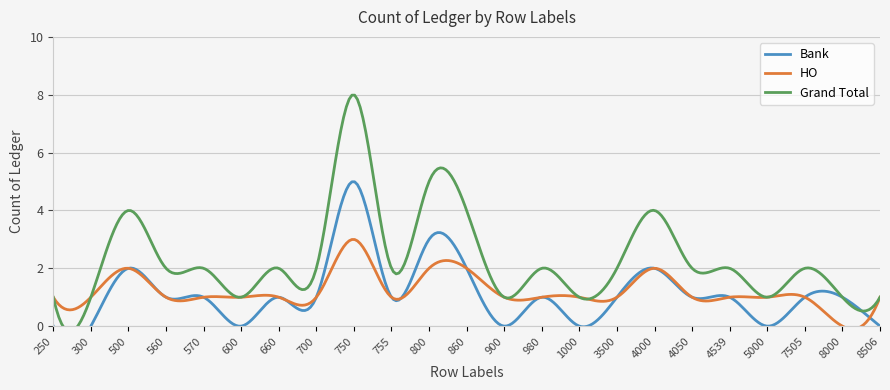

What is the sum of the Bank values at 1000 and 4050?

1